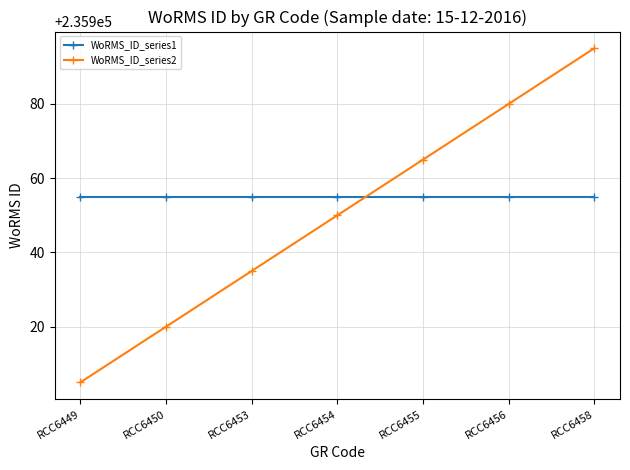

Count the number of categories in the chart.

7